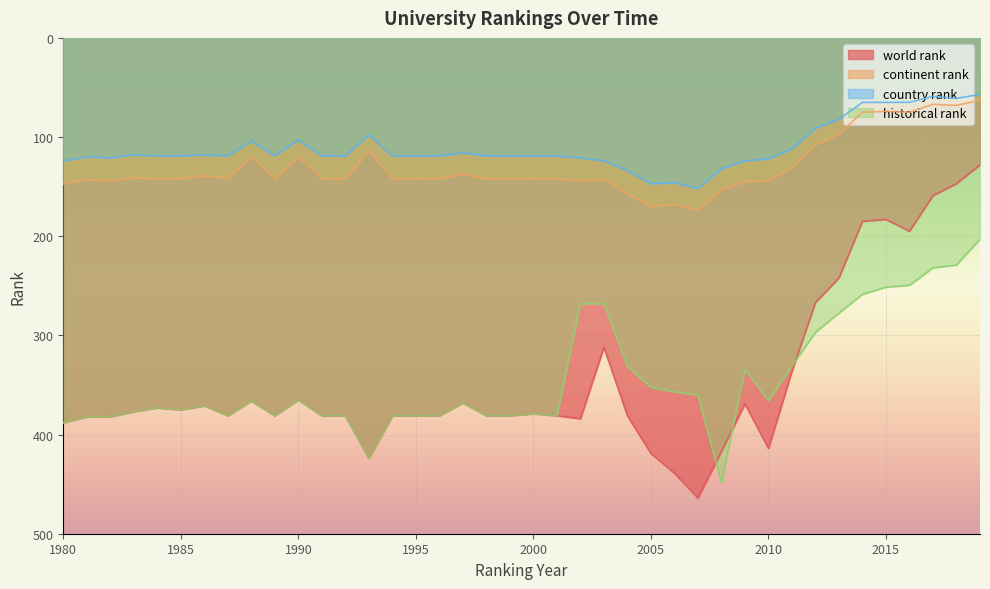

How many intersections are there between historical rank and world rank?

3